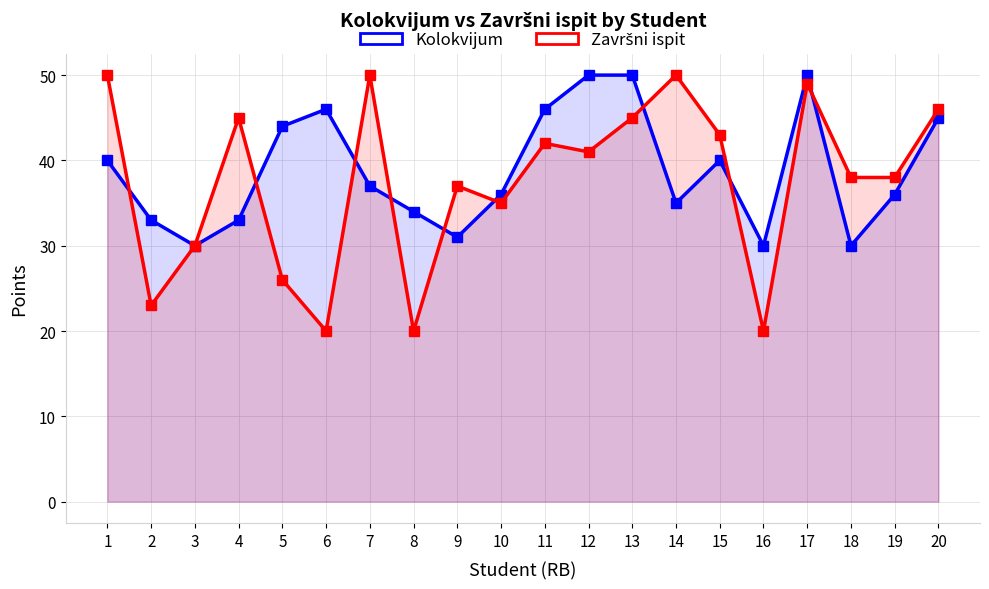

Which has a higher value, 16 or 12?

12